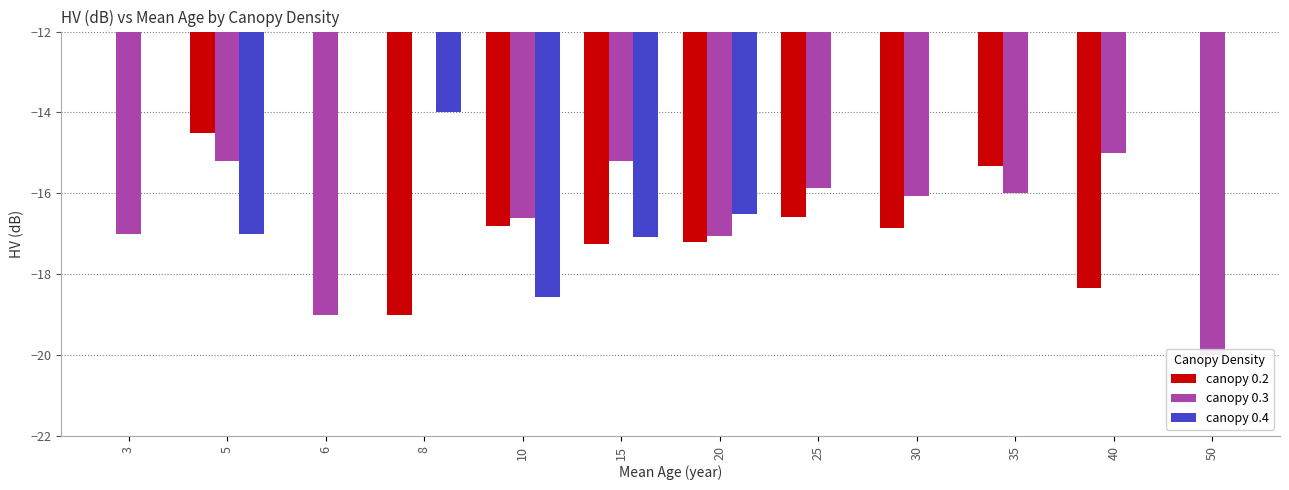

How many values in the canopy 0.2 series are below -17?

4